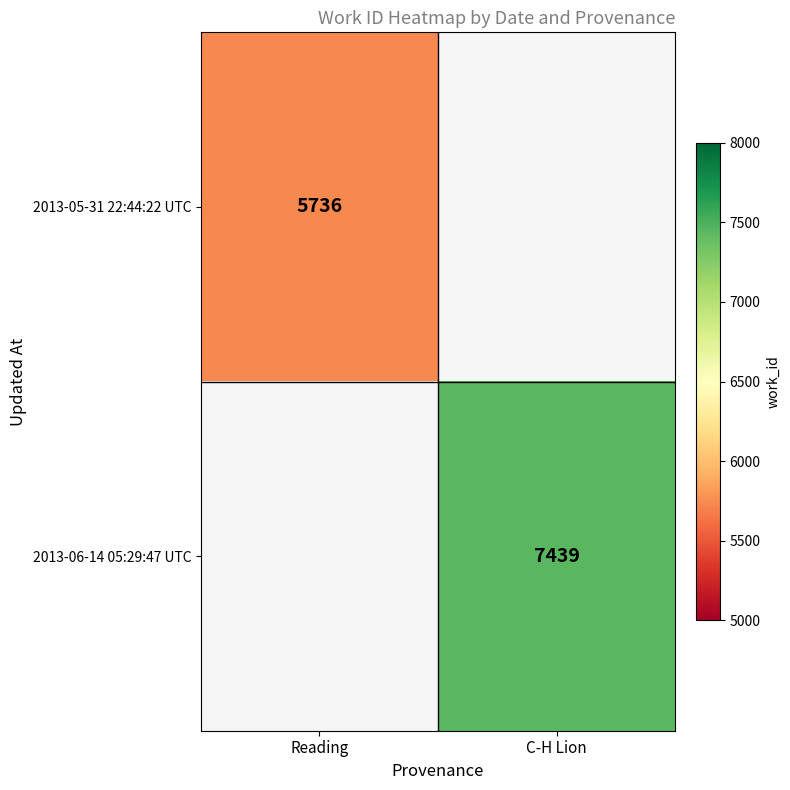

Count the number of data series in this chart.

2